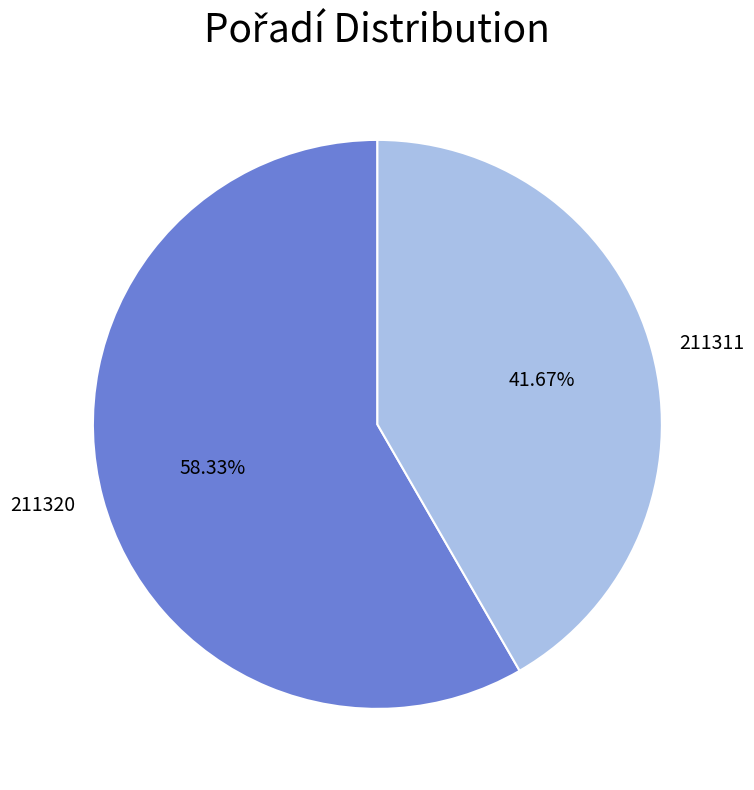

Is it true that 211320 is 58% of the pie?

True